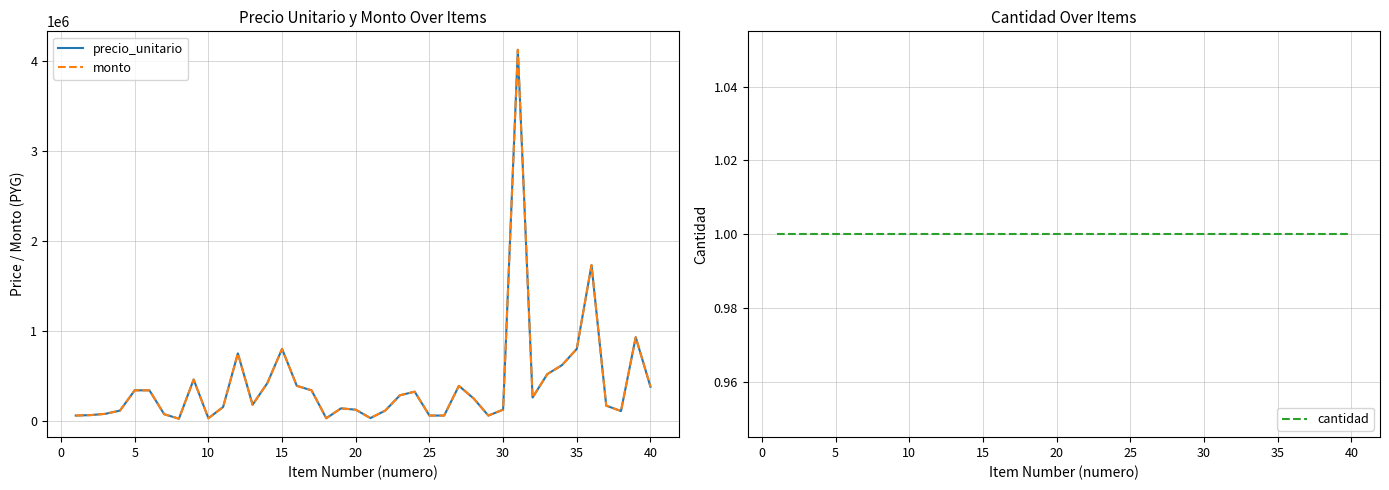

What is the average value of the precio_unitario series?

406525